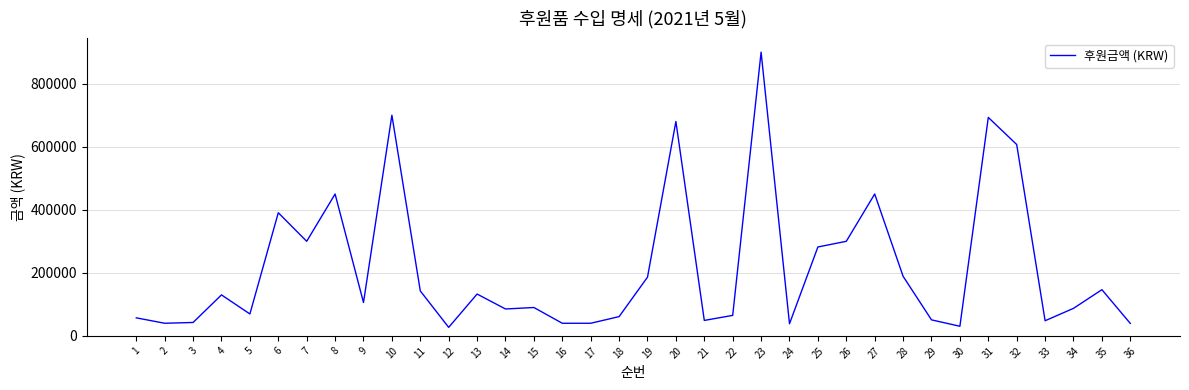

What is the maximum value shown in the chart?

900000